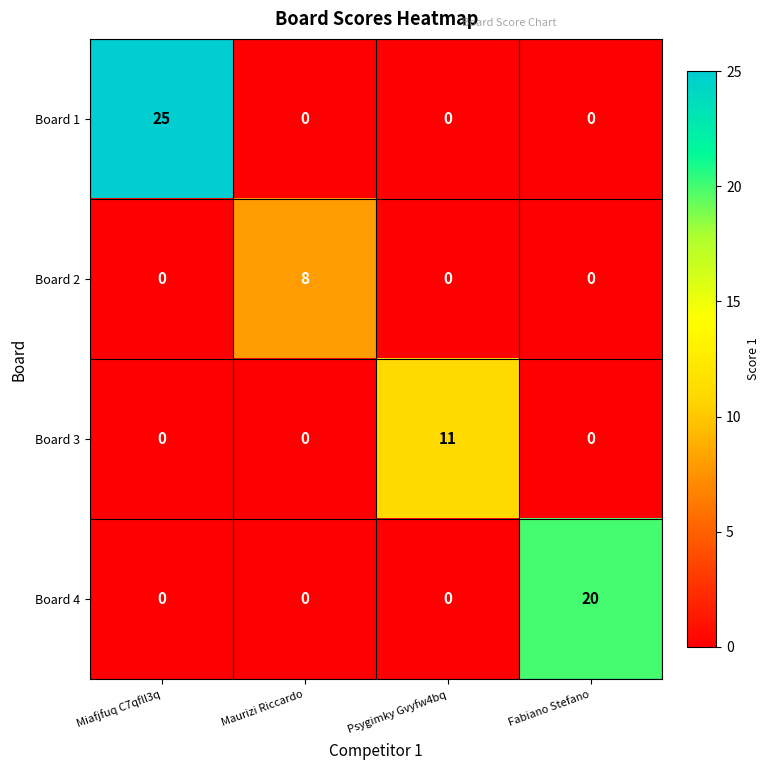

Reading left to right, what are all the values shown in this chart?

Board 1: 25	0	0	0
Board 2: 0	8	0	0
Board 3: 0	0	11	0
Board 4: 0	0	0	20